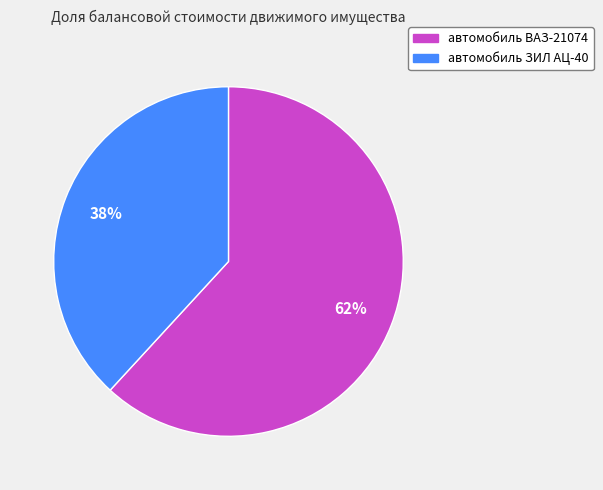

Combined, do автомобиль ЗИЛ АЦ-40 and автомобиль ВАЗ-21074 account for over 50%?

Yes